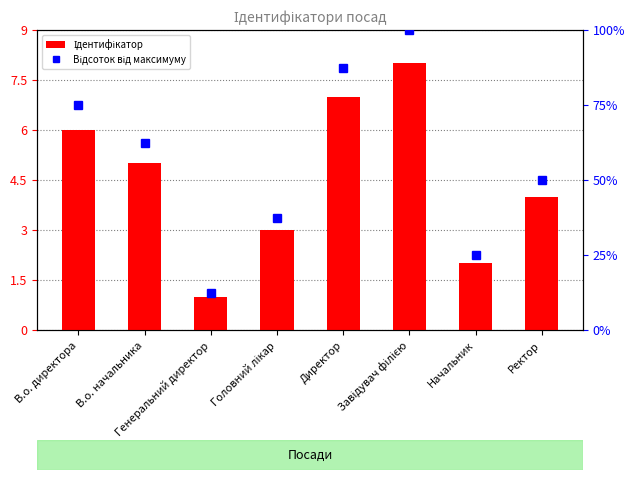

Count the Ідентифікатор values in the range 3 to 7.

5